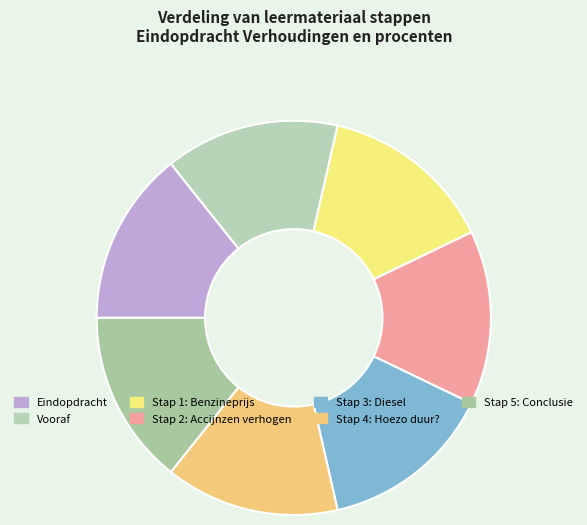

How many slices are in this pie chart?

7